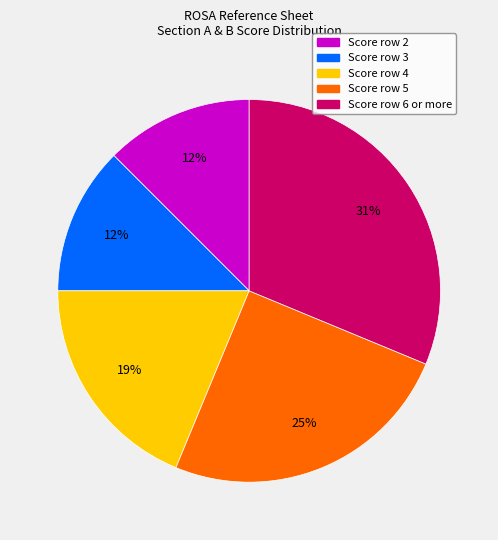

Does any single category account for the majority?

No